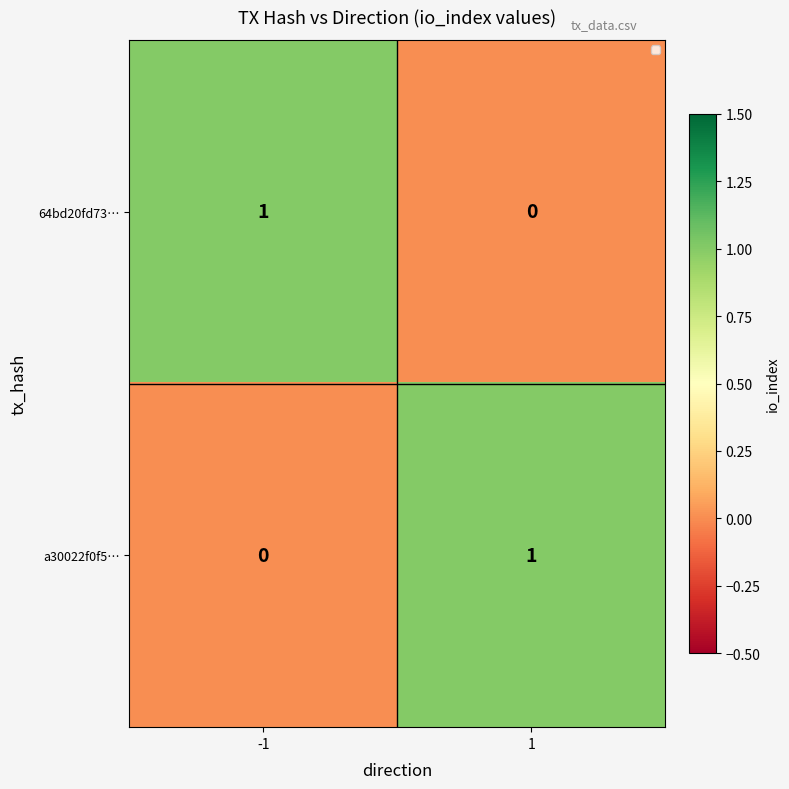

List the labels in order of 64bd20fd73… value, smallest first.

1, -1